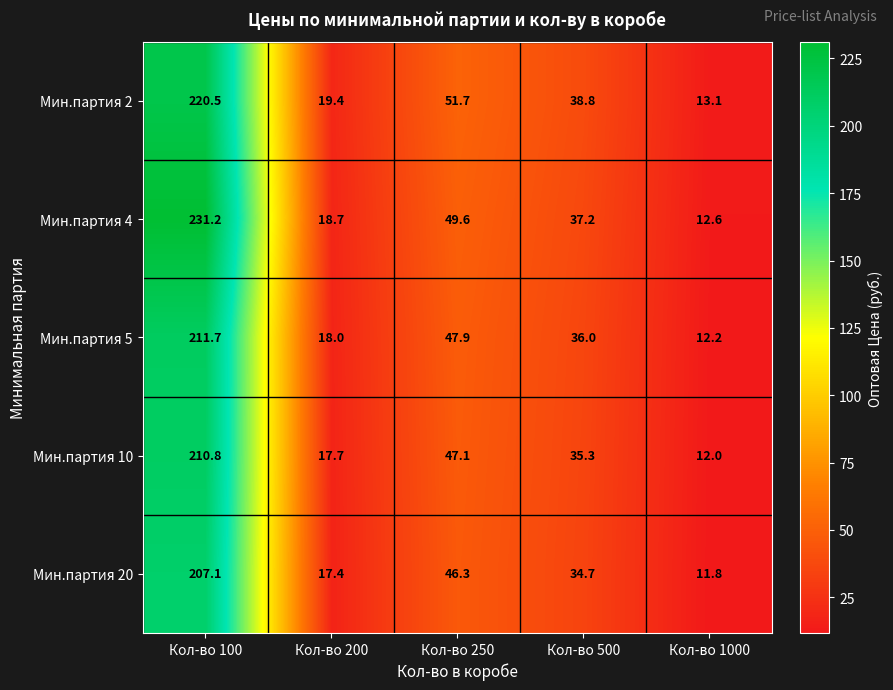

At how many categories does at least one series exceed 101?

1